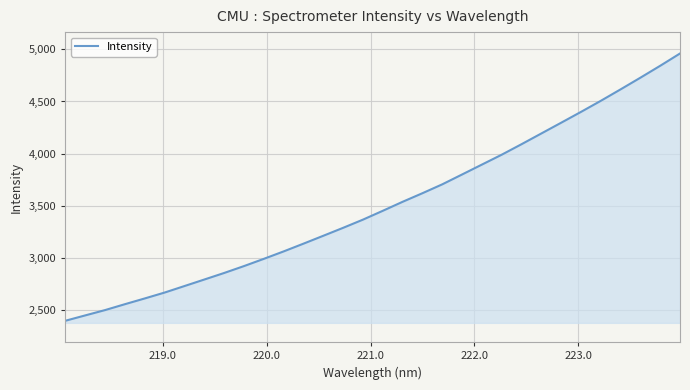

What is the greatest value displayed?

4960.0